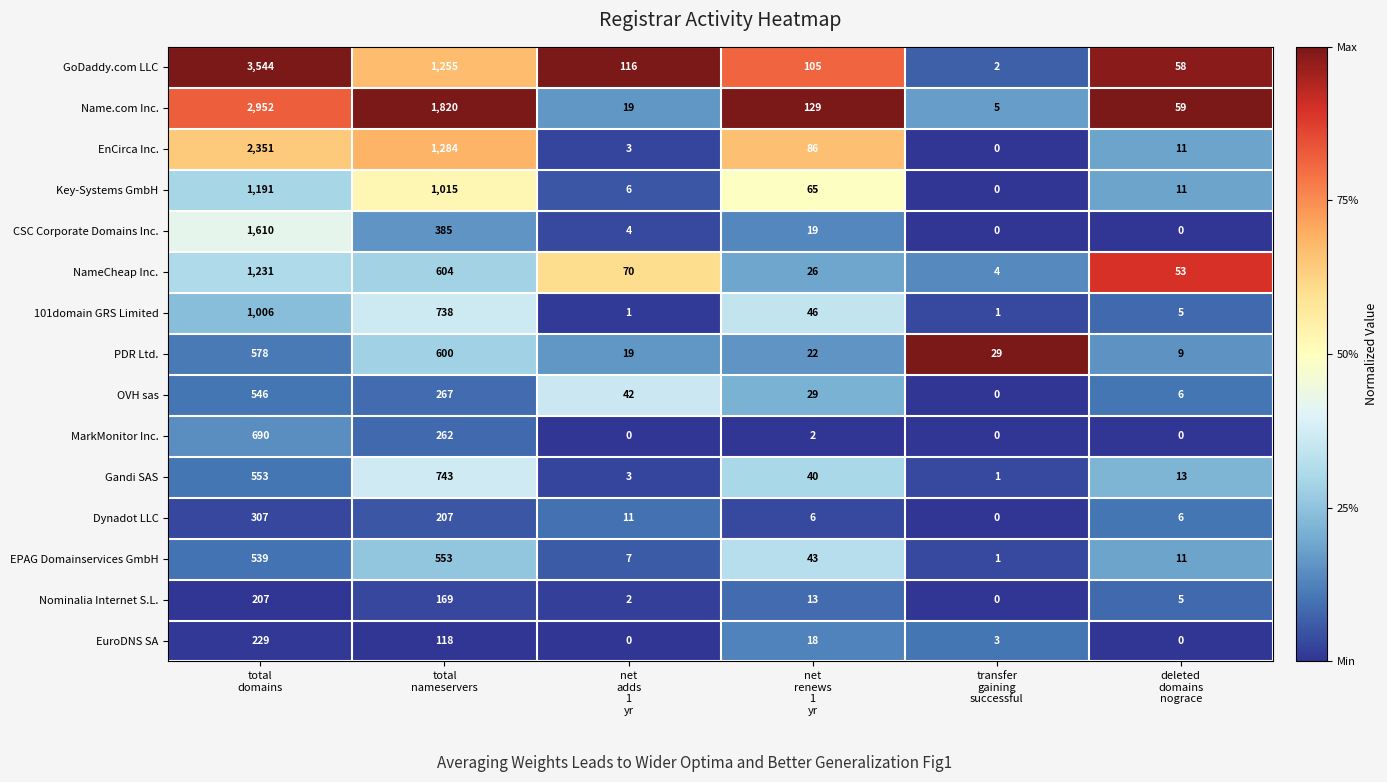

What is the maximum value shown in the chart?

3544